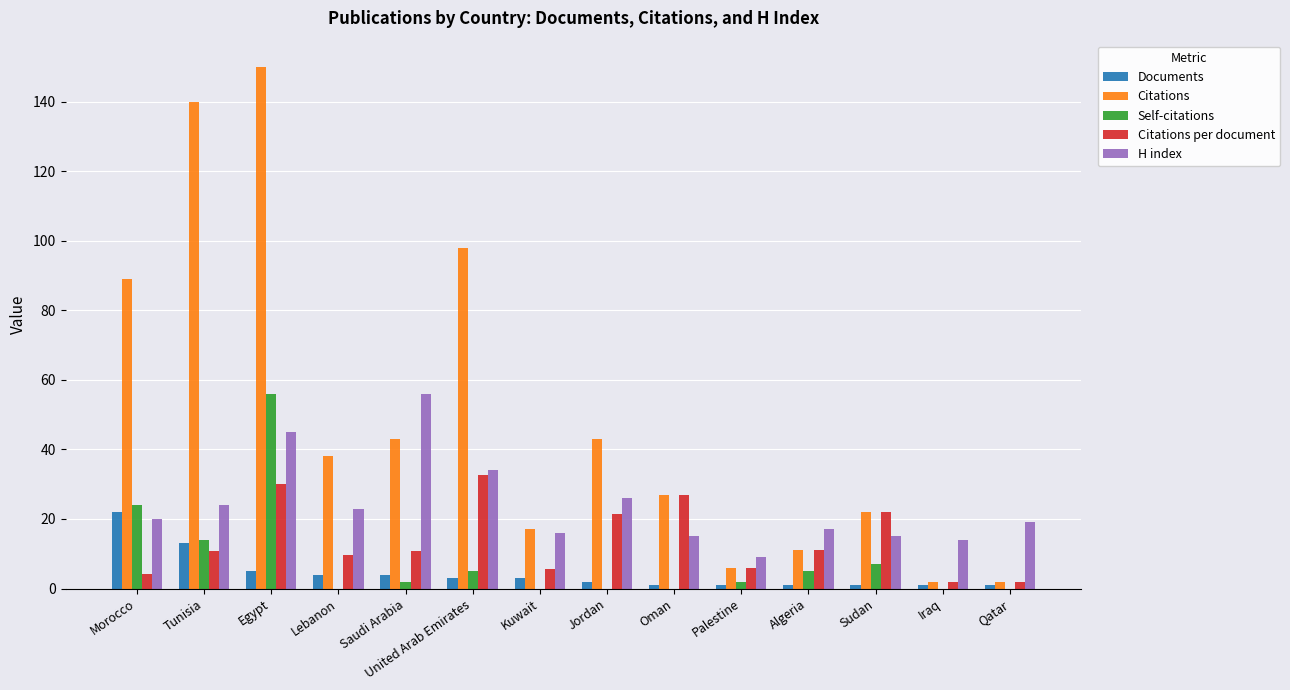

True or false: Self-citations has a value of 19.8 at Lebanon.

False